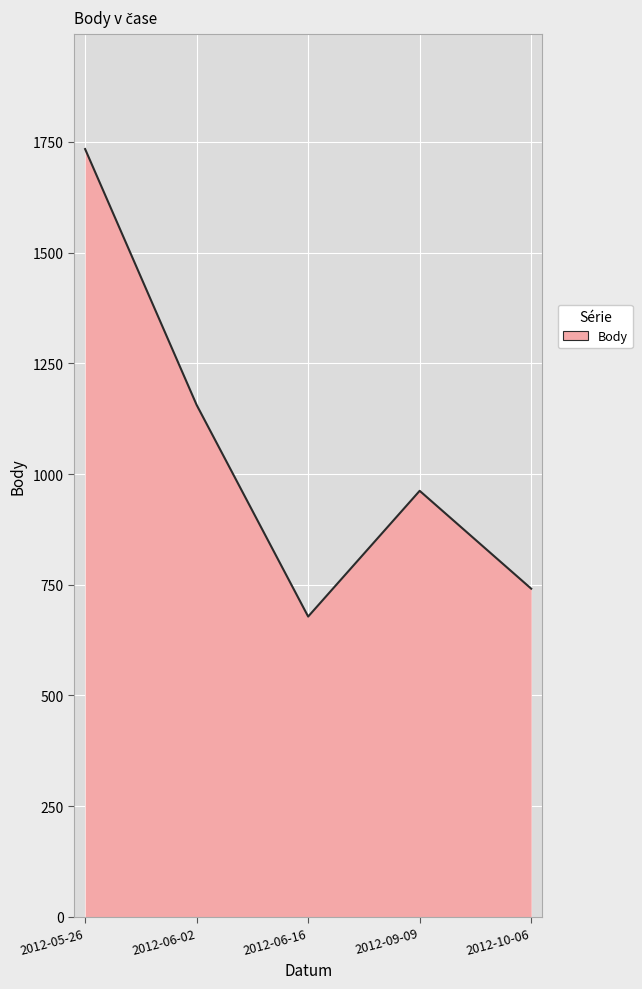

Reading left to right, what are all the values shown in this chart?

2012-05-26=1734	2012-06-02=1156	2012-06-16=678	2012-09-09=962	2012-10-06=741